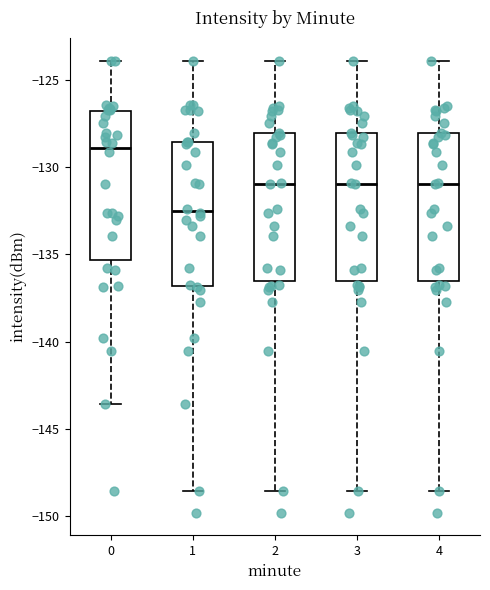

Reading left to right, read every box against the y-axis: the position of its median line, the range the box covers, and the ends of its whiskers. The values are not printed on the chart, so give them approximately, as read against the axis.

0: median -129.0, box -135.5 to -127.0, whiskers -143.5 to -124.0
1: median -132.5, box -137.0 to -128.5, whiskers -148.5 to -124.0
2: median -131.0, box -136.5 to -128.0, whiskers -148.5 to -124.0
3: median -131.0, box -136.5 to -128.0, whiskers -148.5 to -124.0
4: median -131.0, box -136.5 to -128.0, whiskers -148.5 to -124.0